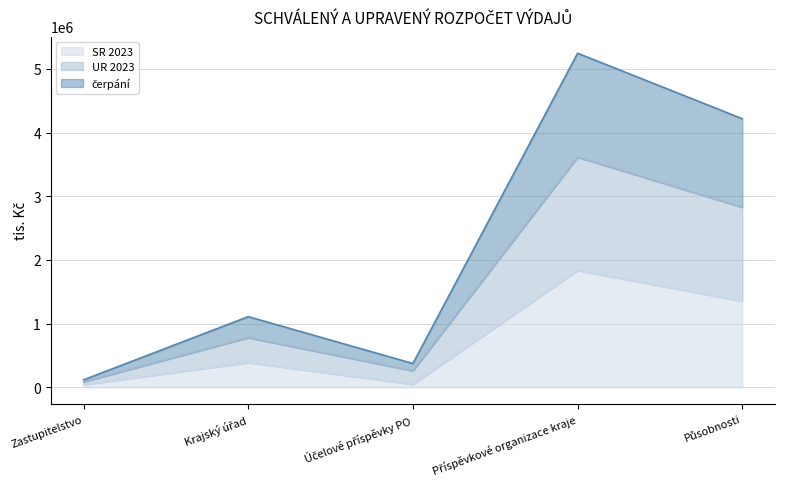

What is the label of the 2nd point from the left?

Krajský úřad